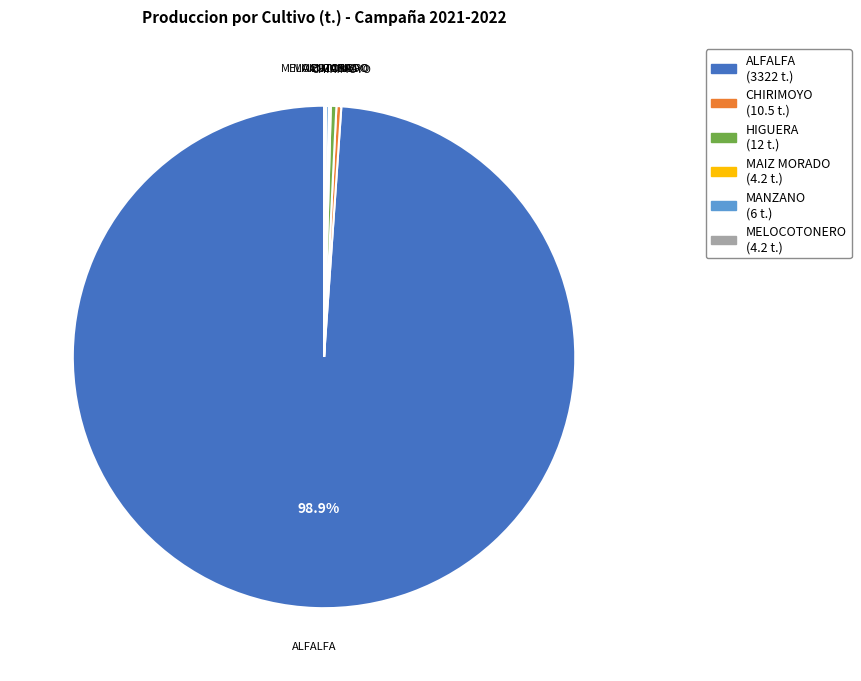

Which category has the biggest portion of the pie?

ALFALFA